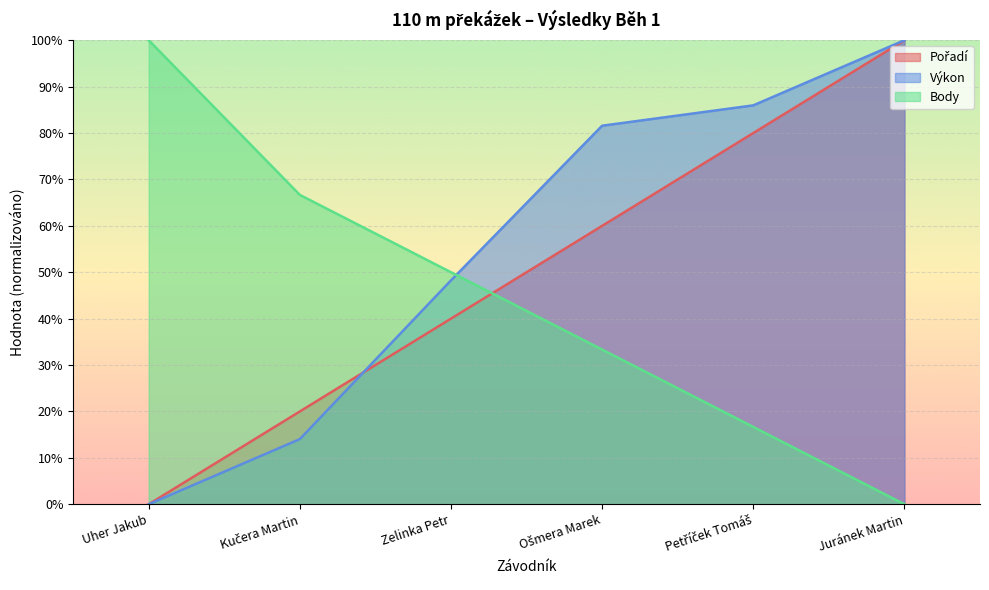

What is the sum of all Body values?

266.7